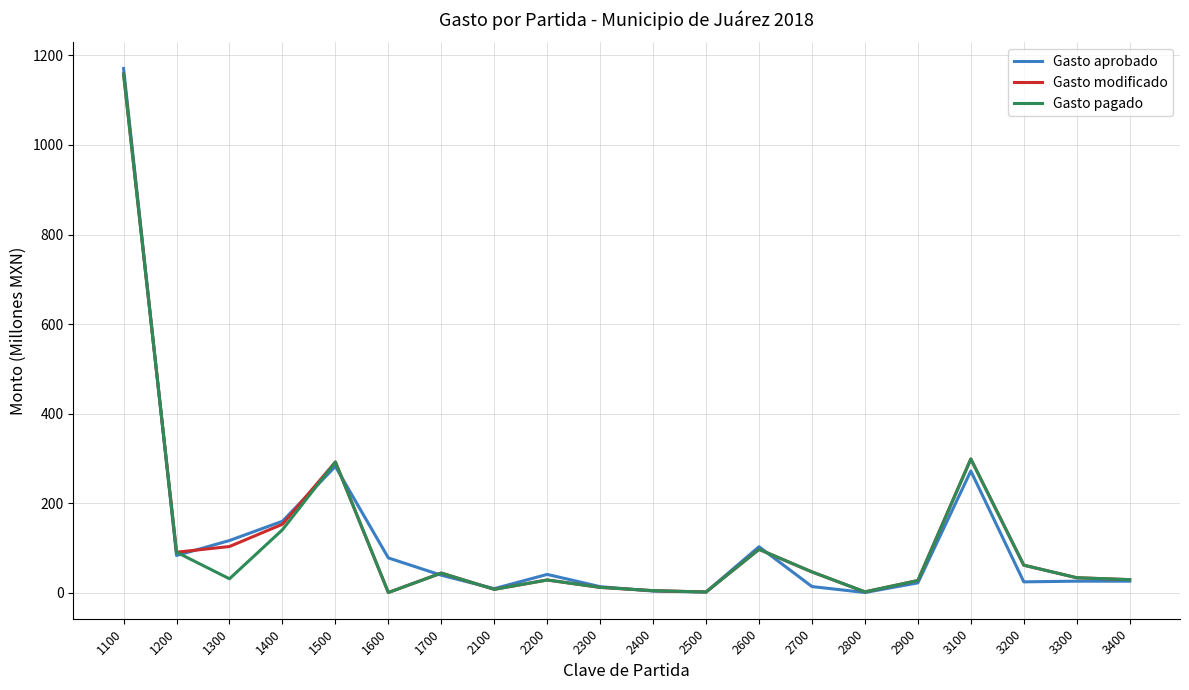

Which series has the largest range (max minus min)?

Gasto aprobado